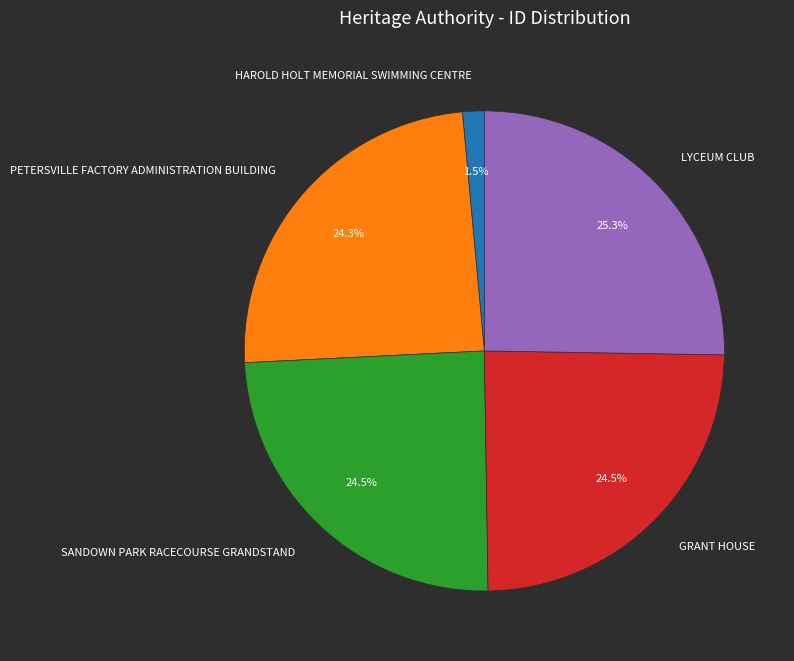

Is the sum of PETERSVILLE FACTORY ADMINISTRATION BUILDING and HAROLD HOLT MEMORIAL SWIMMING CENTRE greater than half?

No